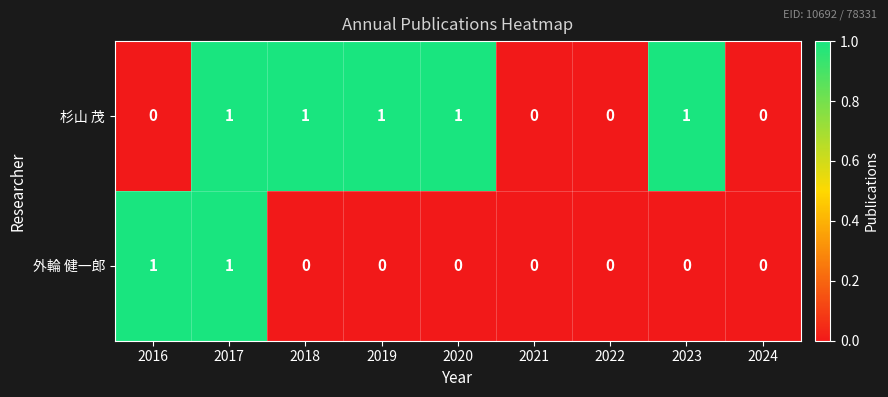

At which category is the sum across all series the highest?

2017